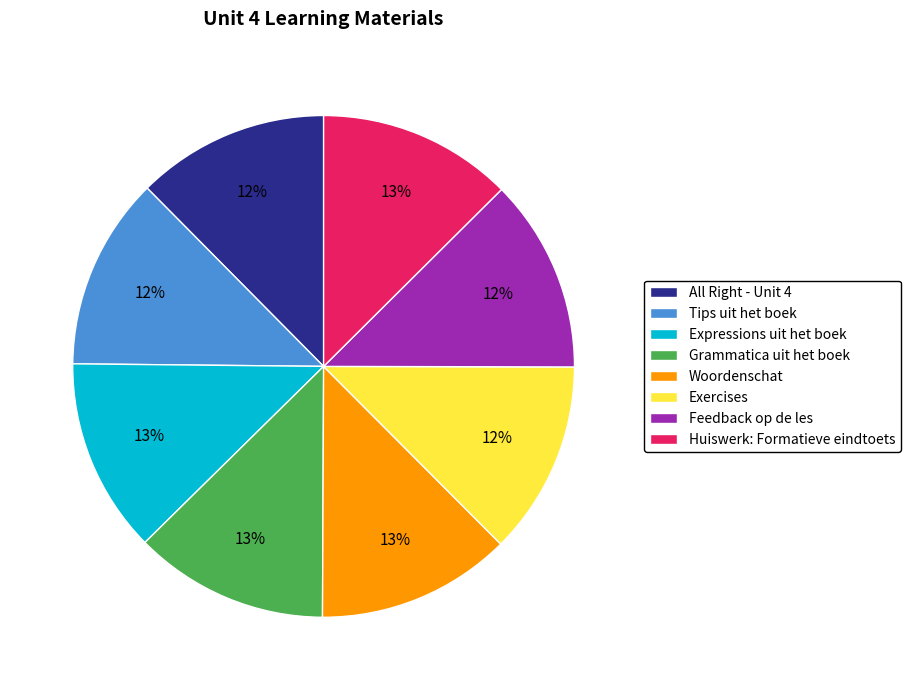

Is it true that Feedback op de les is 12% of the pie?

True